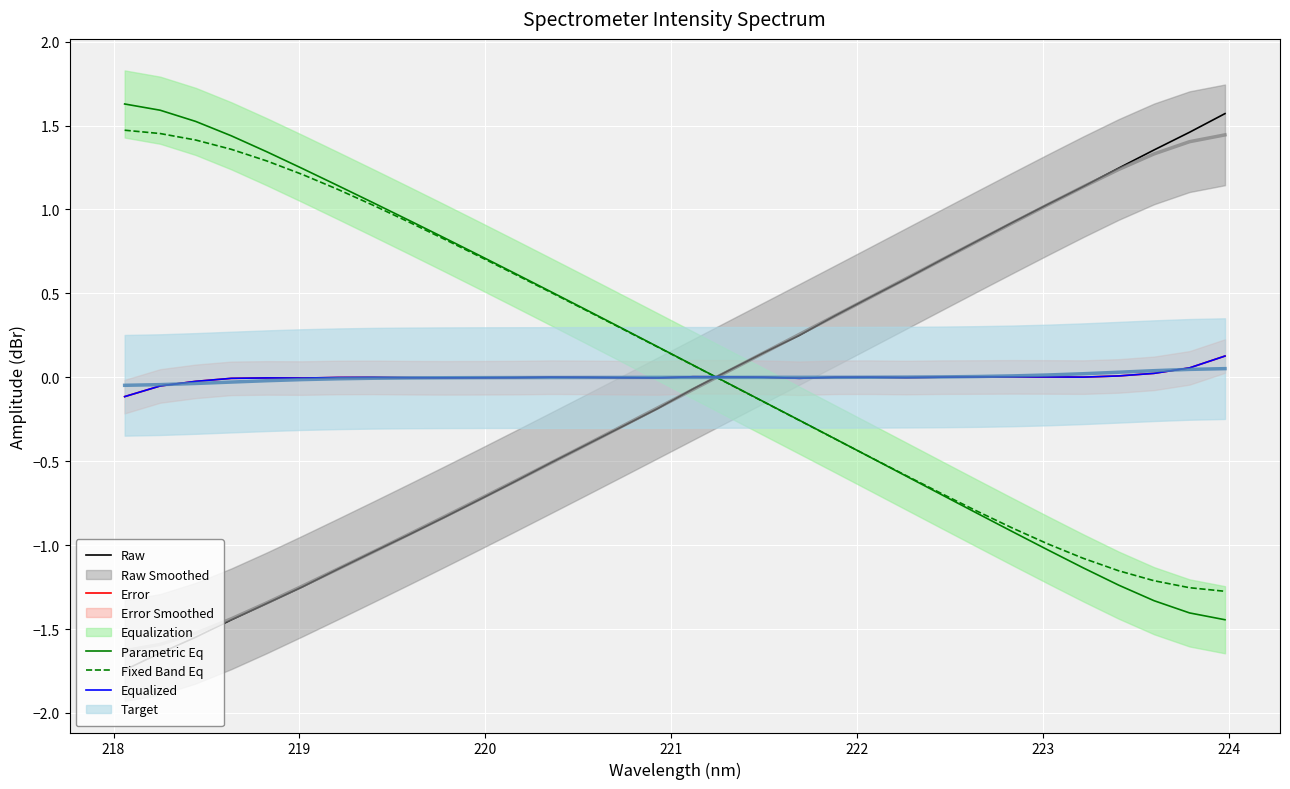

True or false: Equalized and Parametric Eq intersect in this chart.

True